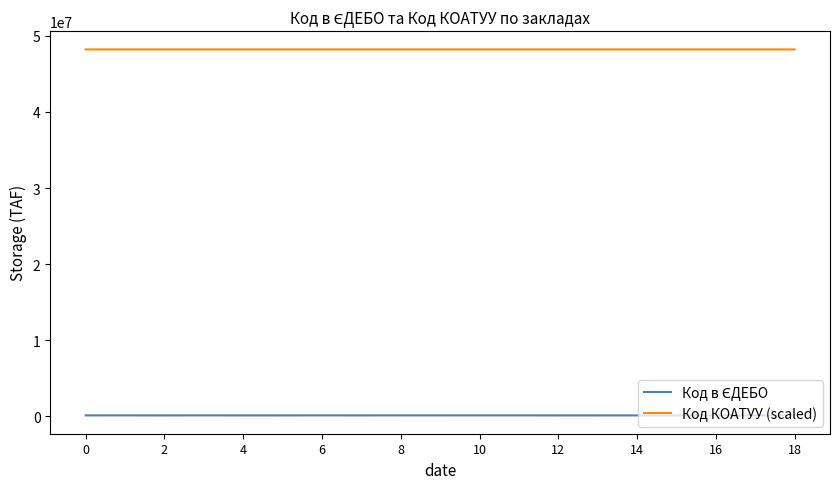

Count the number of categories in the chart.

19